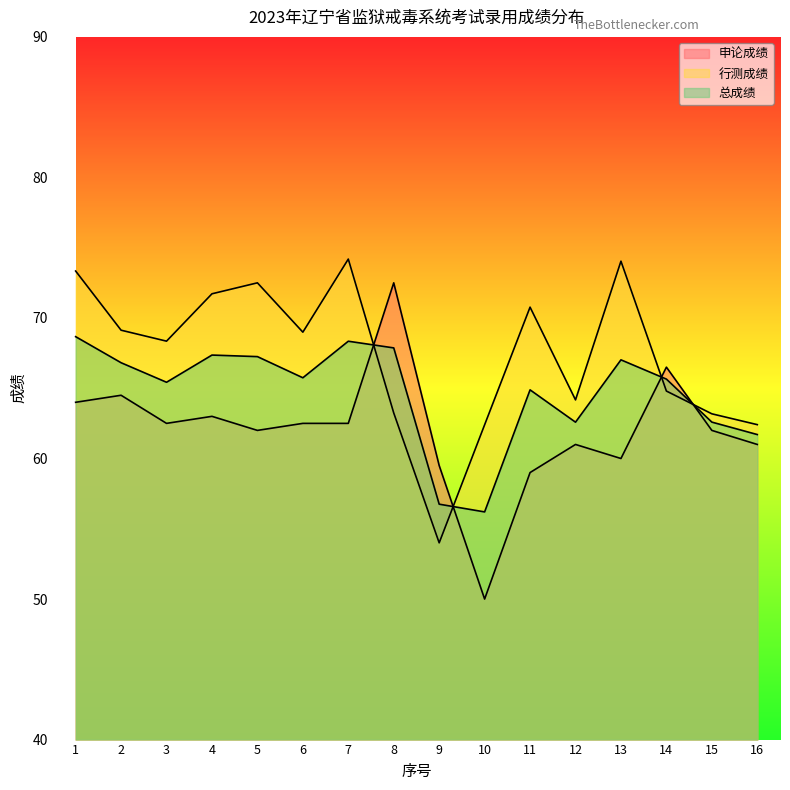

At how many categories does at least one series exceed 51?

16